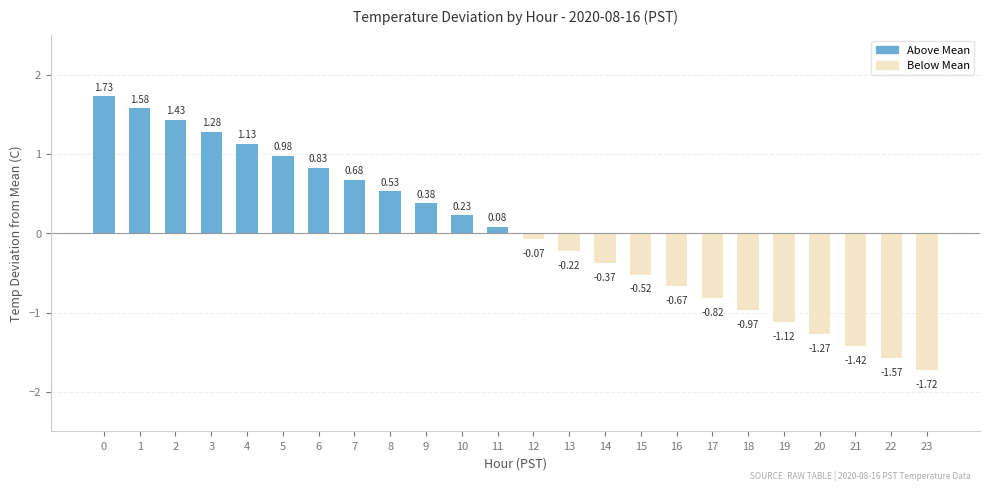

Where is the data nearest to the value 0?

12